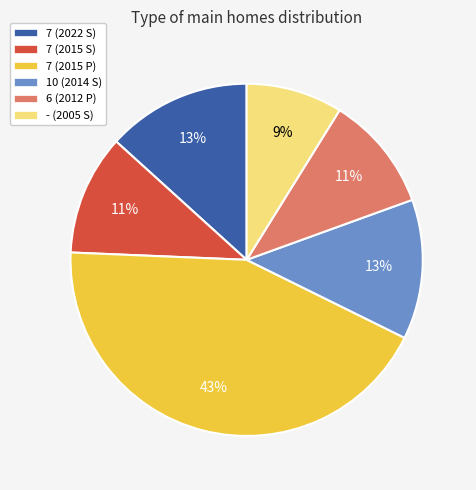

To the nearest percent, what is the difference between the - (2005 S) and 7 (2022 S) slice percentages?

4%